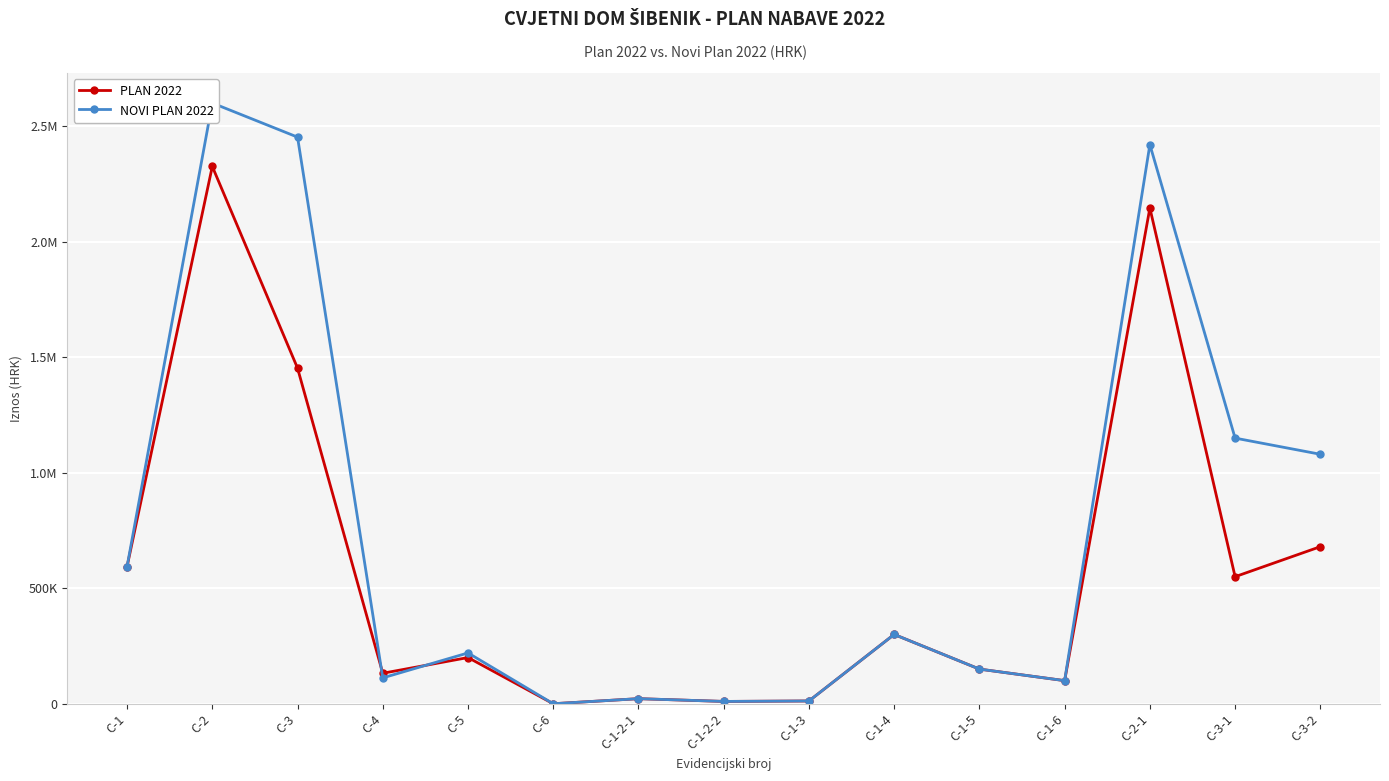

Between which two adjacent categories do PLAN 2022 and NOVI PLAN 2022 first intersect?

C-3 and C-4